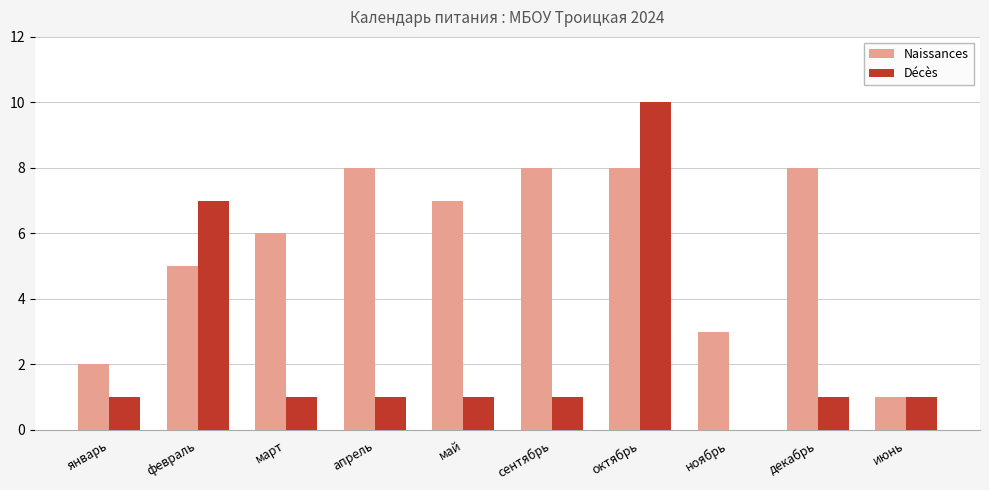

Is it true that Décès equals 1 at декабрь?

True